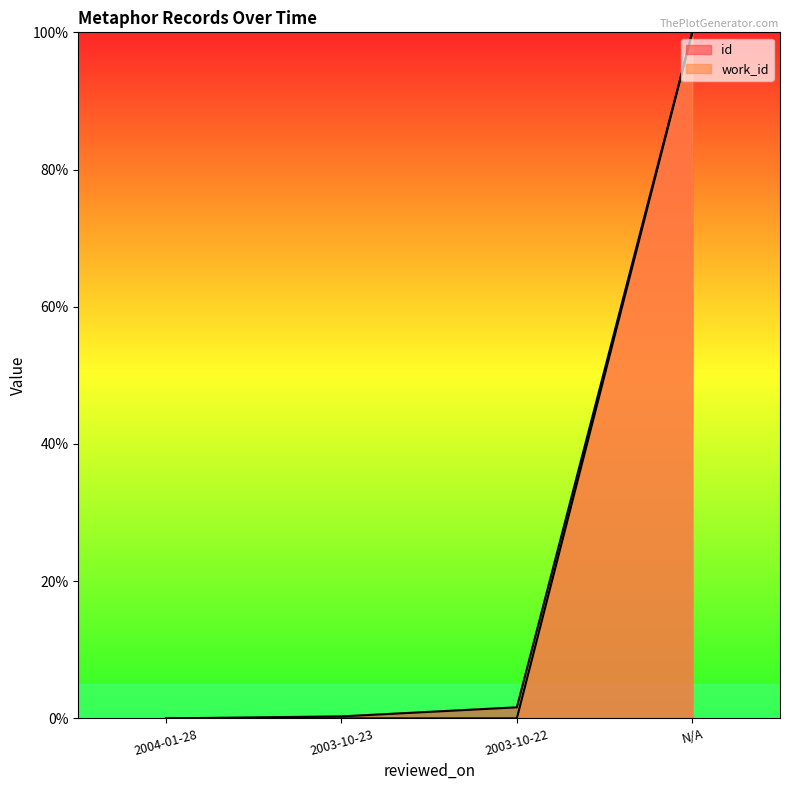

How many positive values does the work_id series have?

1